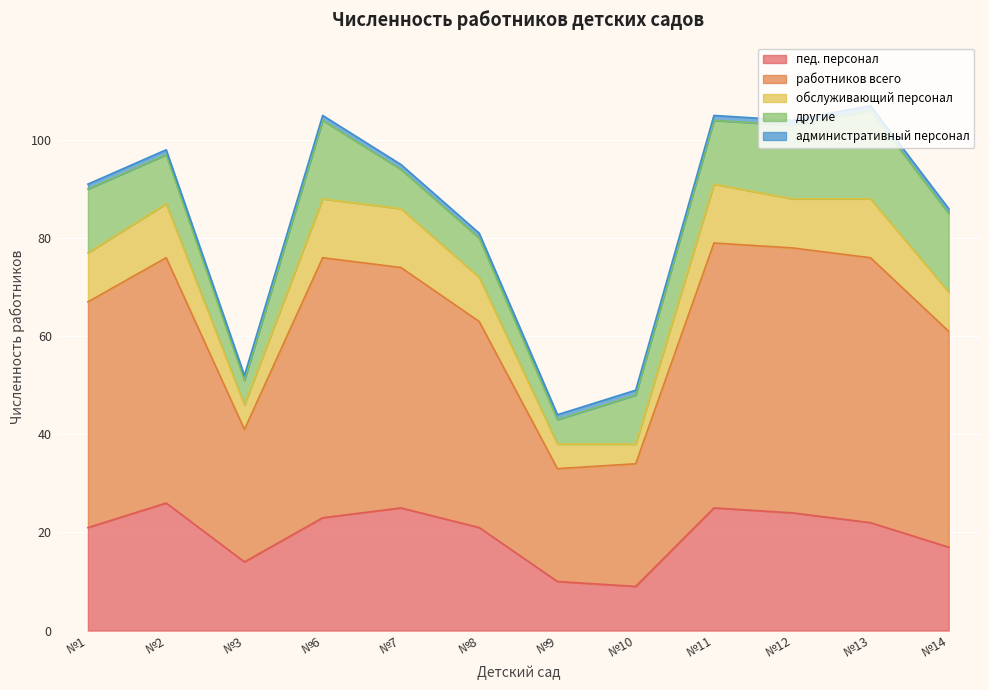

Between №6 and №1, which is larger?

№6